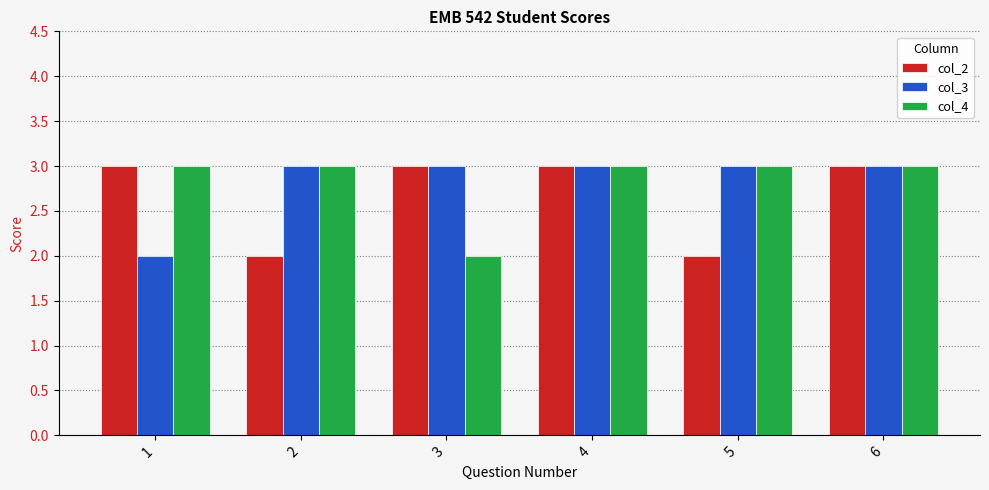

What is the greatest value displayed?

3